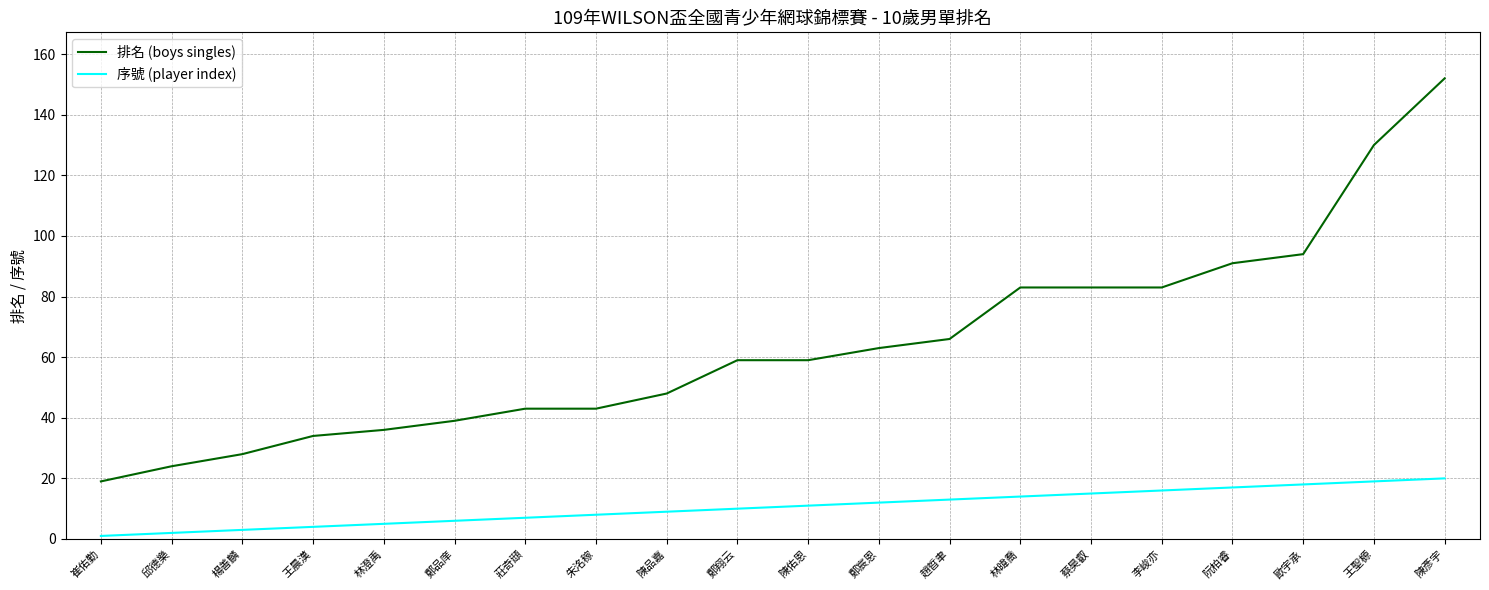

What is the maximum value for 排名 (boys singles)?

152